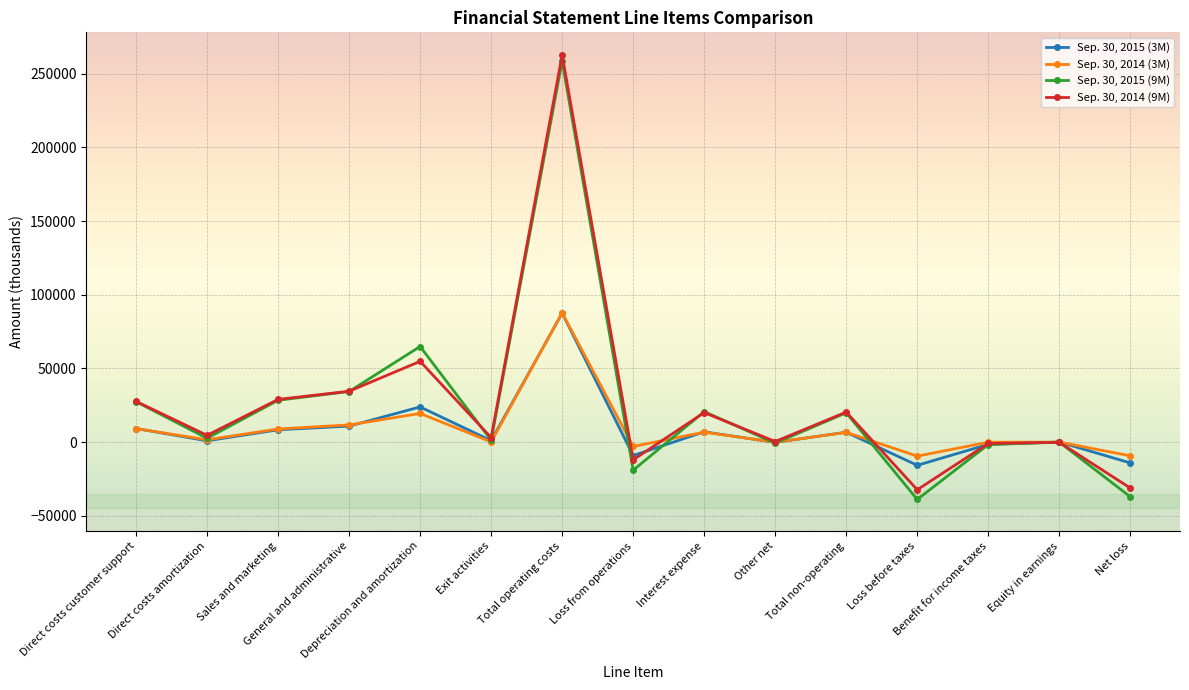

Is this an area chart (filled region under the line)?

No